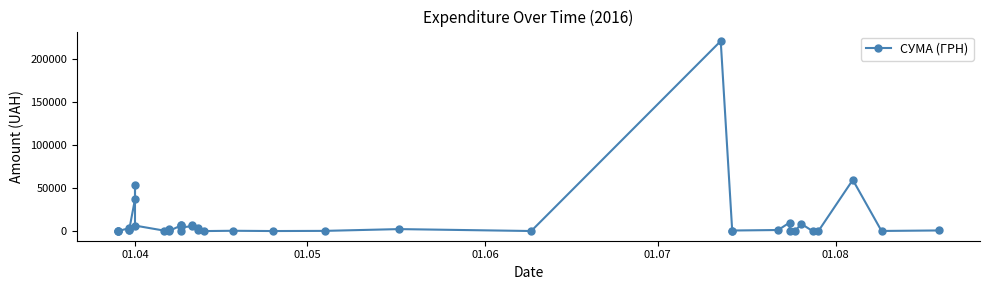

What is the sum of all values?

454118.9